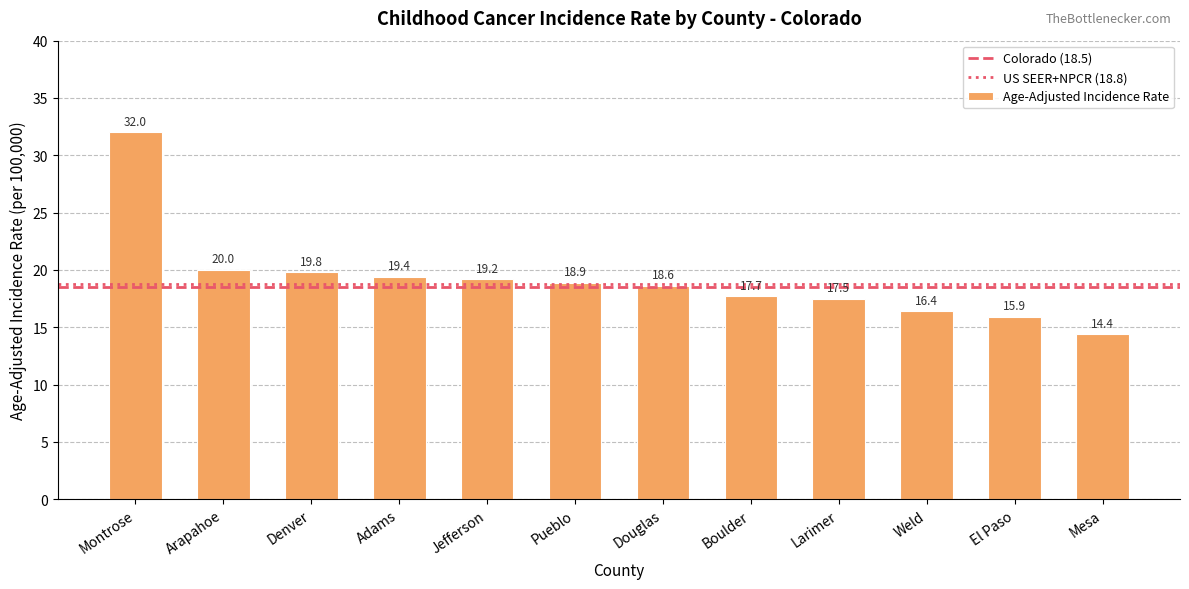

At which label does the data first exceed 18?

Montrose